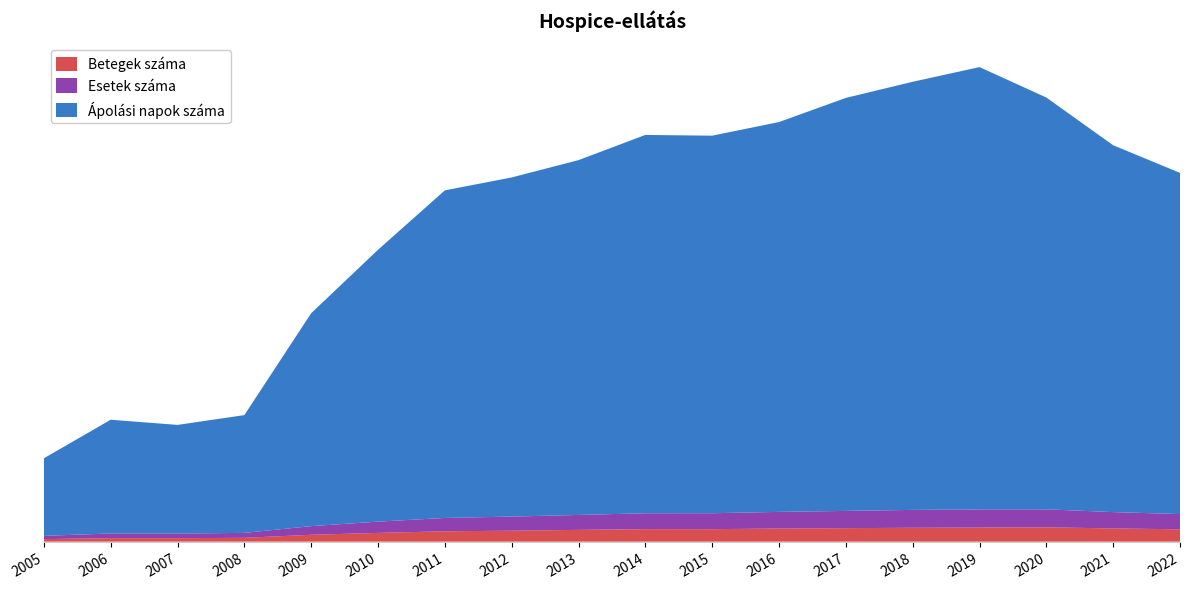

Reading left to right, what are all the values shown in this chart?

Betegek száma: 2005=1147	2006=1575	2007=1571	2008=1725	2009=3097	2010=3949	2011=4671	2012=4945	2013=5313	2014=5655	2015=5635	2016=5927	2017=6087	2018=6262	2019=6349	2020=6468	2021=5970	2022=5567
Esetek száma: 2005=1463	2006=2113	2007=2076	2008=2228	2009=3905	2010=5075	2011=6018	2012=6361	2013=6730	2014=7154	2015=7184	2016=7499	2017=7780	2018=8060	2019=8224	2020=8106	2021=7357	2022=6866
Ápolási napok száma: 2005=34981	2006=51297	2007=49008	2008=53117	2009=96022	2010=122614	2011=147742	2012=152950	2013=160024	2014=170622	2015=170281	2016=175810	2017=186267	2018=193081	2019=199452	2020=185730	2021=165452	2022=153885